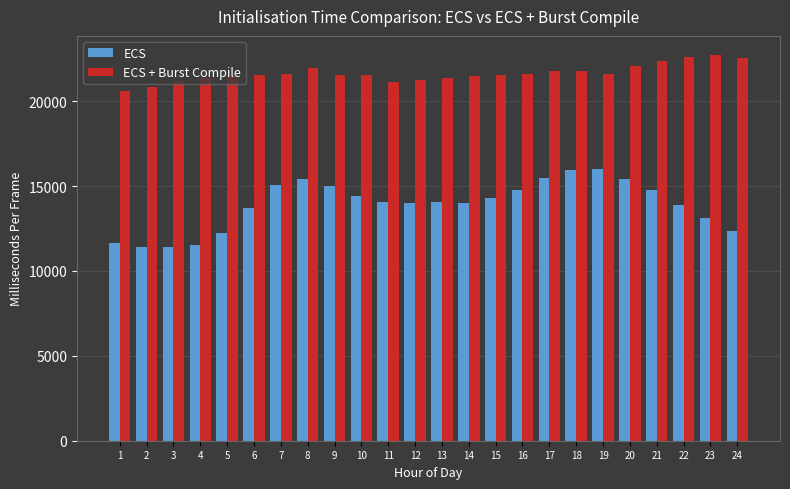

At 4, list the series in order from smallest to largest.

ECS, ECS + Burst Compile